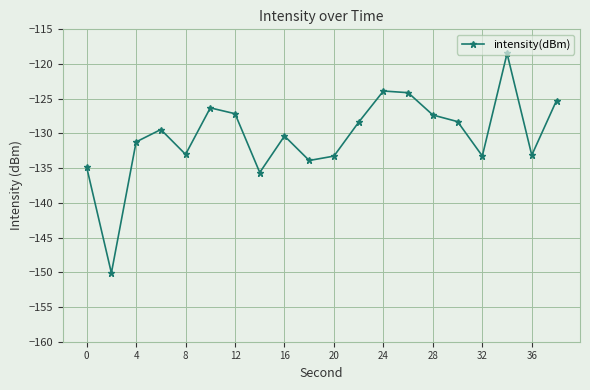

What is the value of the 18th point from the left?

-118.5